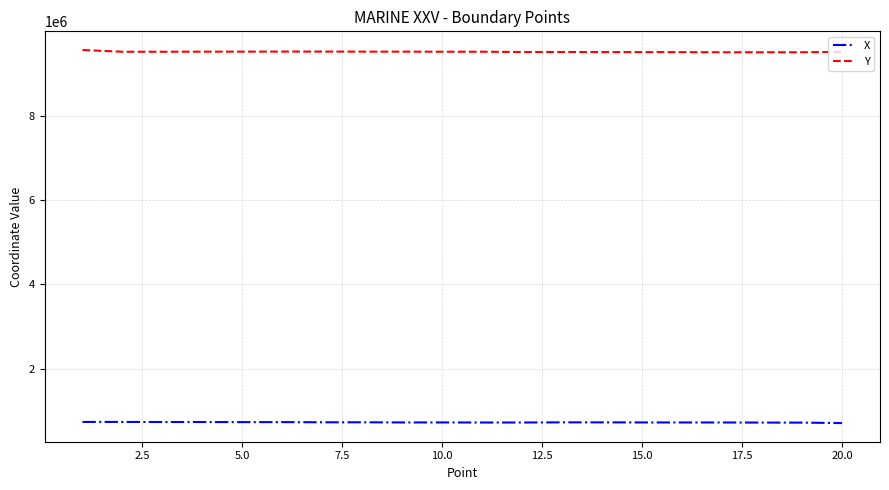

Which series has the largest total across all categories?

Y